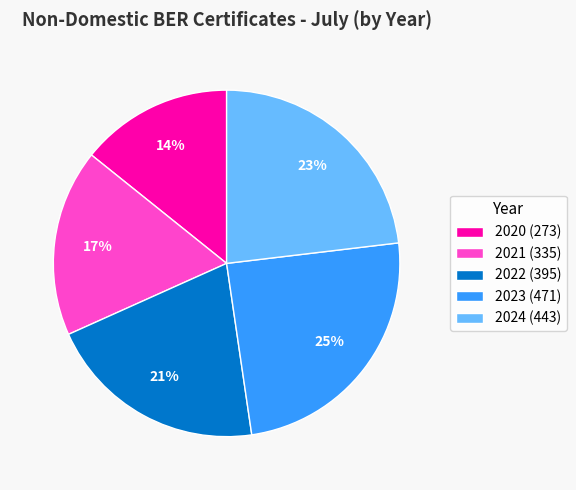

How many slices are in this pie chart?

5